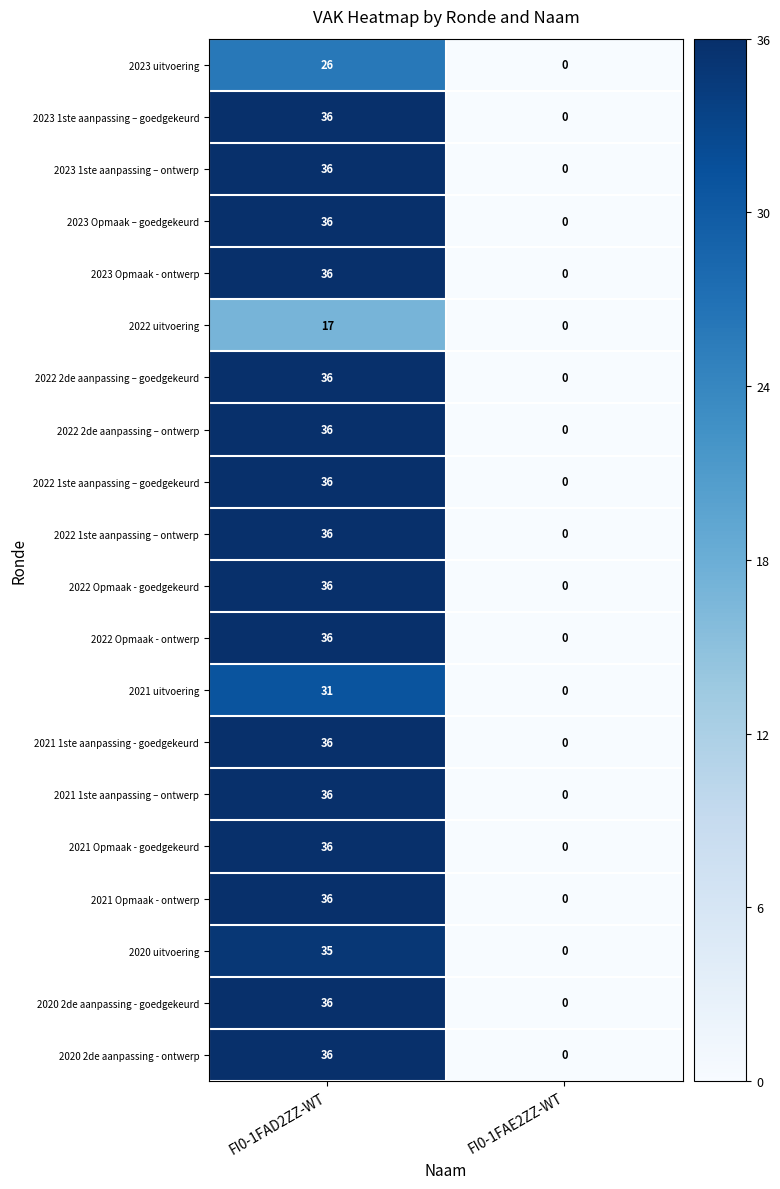

Is the value of 2022 uitvoering at FI0-1FAD2ZZ-WT greater than the value of 2023 1ste aanpassing – goedgekeurd at FI0-1FAD2ZZ-WT?

No